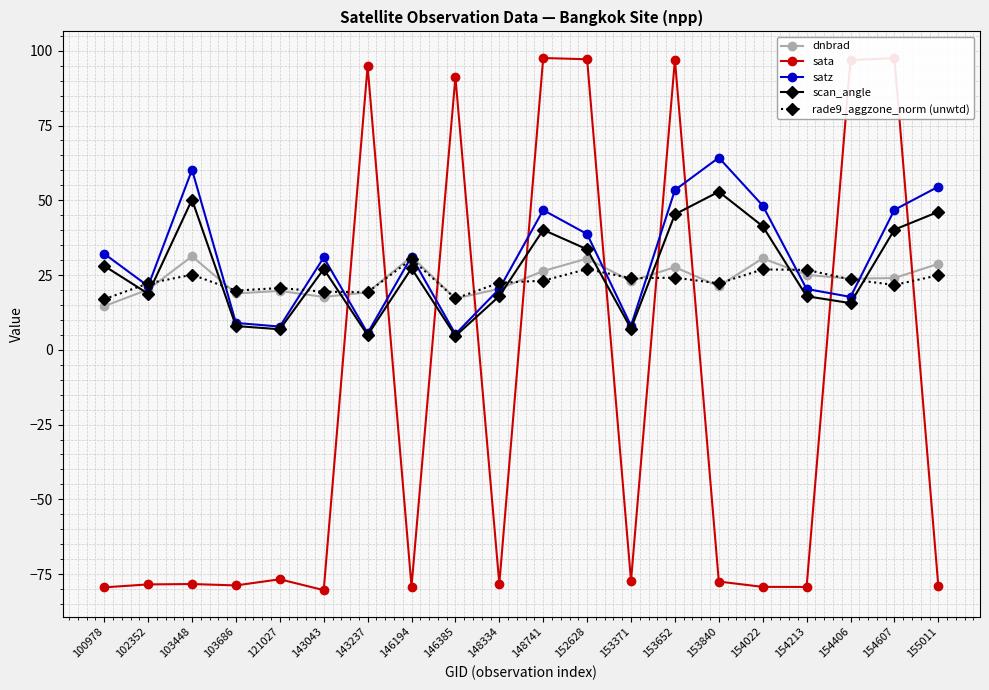

True or false: dnbrad and scan_angle intersect in this chart.

True